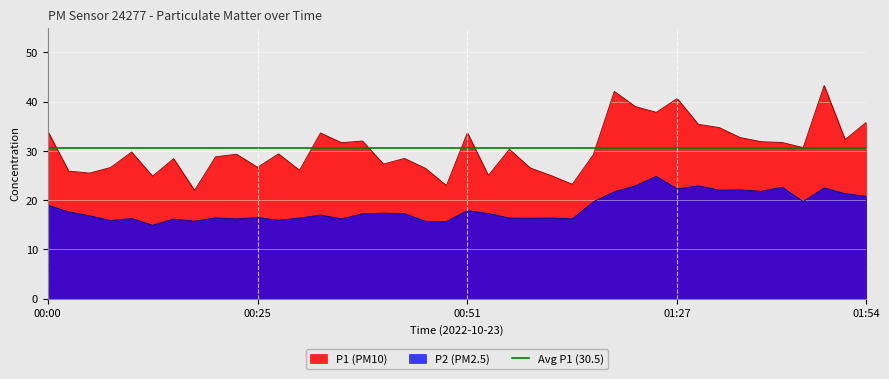

Reading right to left, list all the values displayed in this chart.

P1: 35.8	32.3	43.3	30.7	31.7	31.9	32.7	34.7	35.4	40.6	37.8	39.0	42.1	29.2	23.2	25.0	26.5	30.3	25.0	33.7	23.0	26.5	28.5	27.3	32.0	31.7	33.6	26.1	29.4	26.7	29.3	28.8	22.0	28.4	24.9	29.8	26.6	25.5	25.9	34.1
P2: 20.8	21.3	22.5	19.7	22.6	21.8	22.1	22.0	22.9	22.3	24.8	22.9	21.7	19.7	16.2	16.4	16.3	16.4	17.3	17.9	15.7	15.7	17.3	17.4	17.2	16.2	17.0	16.4	15.9	16.5	16.2	16.4	15.7	16.2	14.9	16.3	15.9	16.8	17.6	19.0